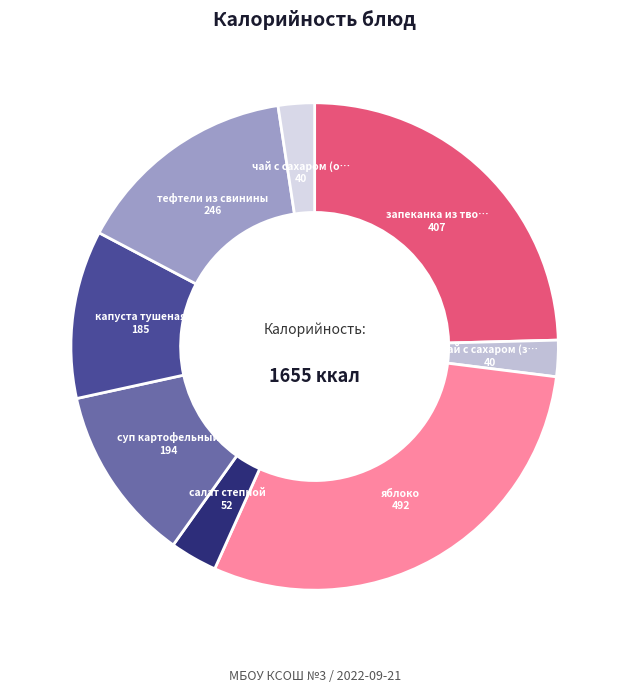

What is the smallest slice in the pie chart?

чай с сахаром (завтрак)